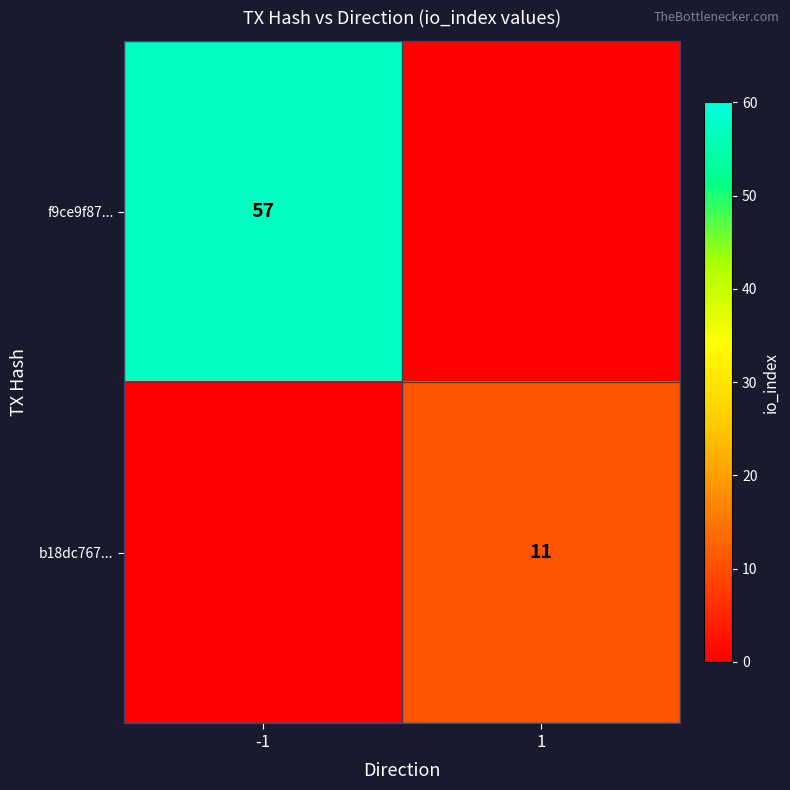

Is it true that b18dc767... equals 11 at 1?

True